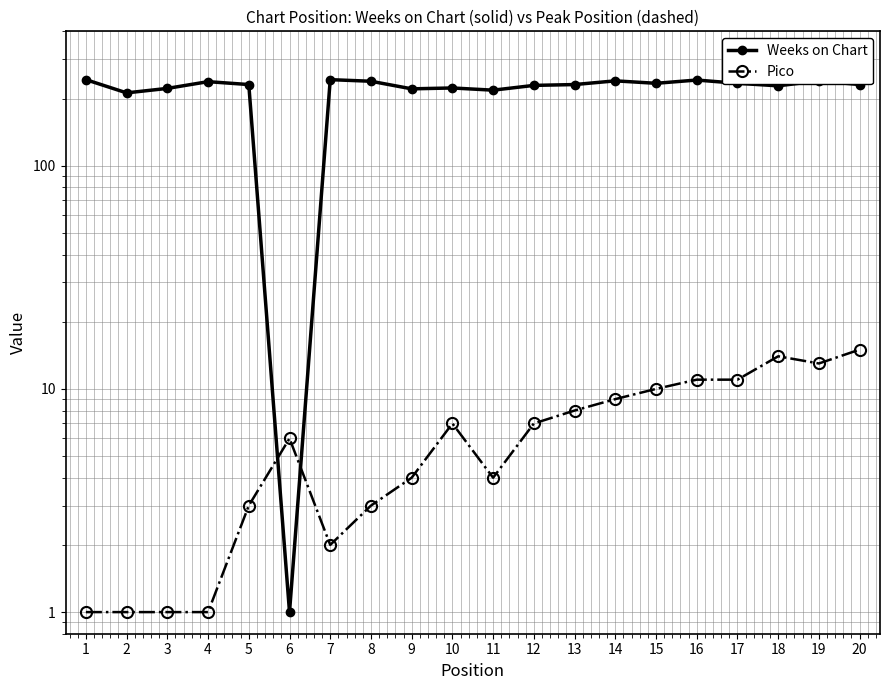

How many lines are shown in the chart?

2